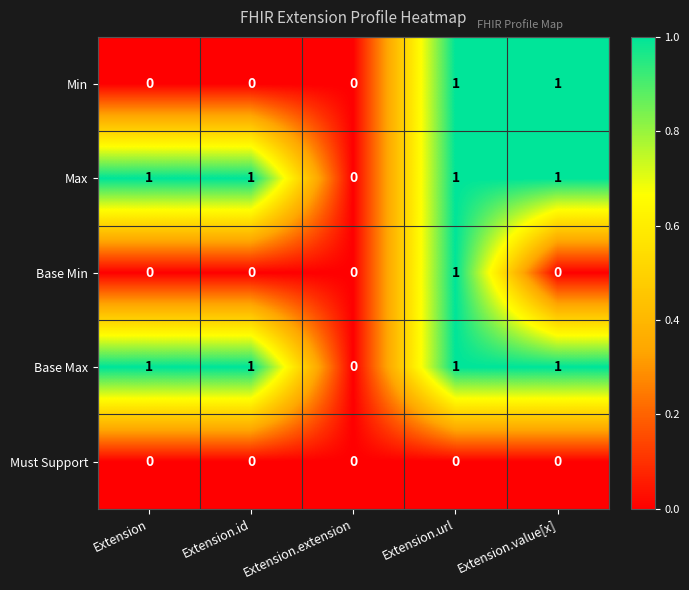

Is the value of Base Max at Extension greater than the value of Must Support at Extension.url?

Yes